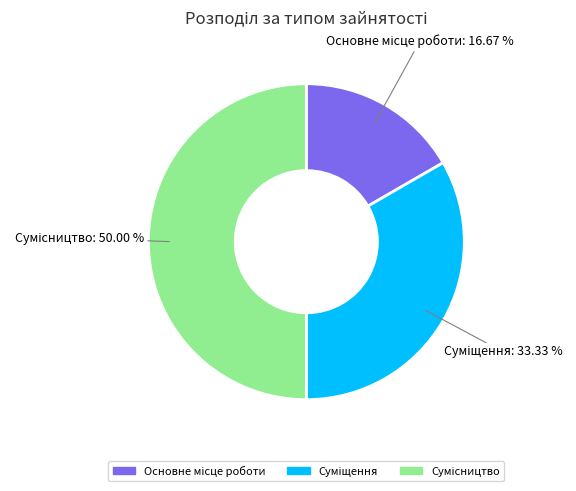

To the nearest percent, what is the combined percentage of Сумісництво and Основне місце роботи?

67%